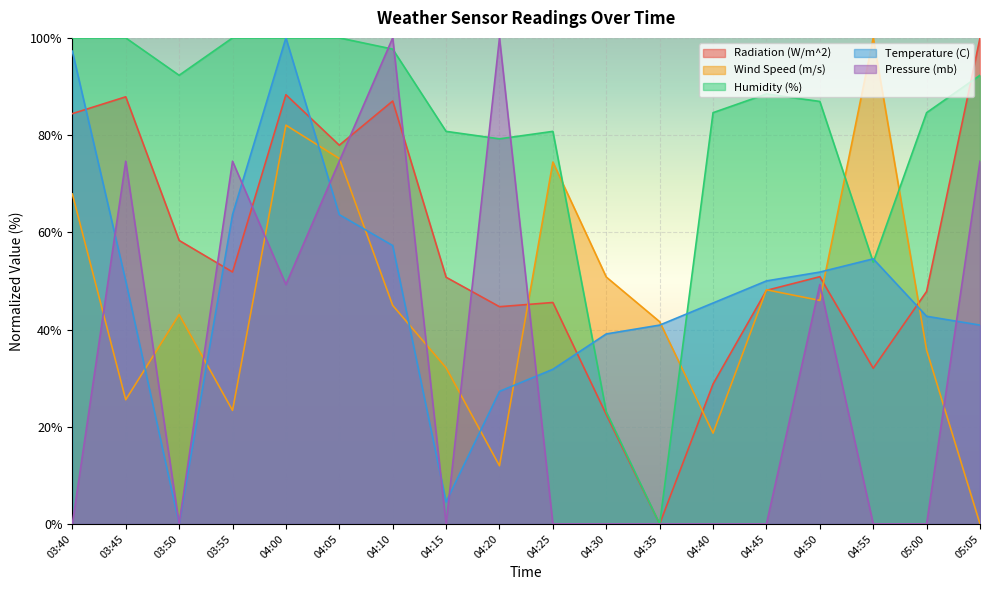

Is it true that Radiation (W/m^2) equals 100.0 at 05:05?

True